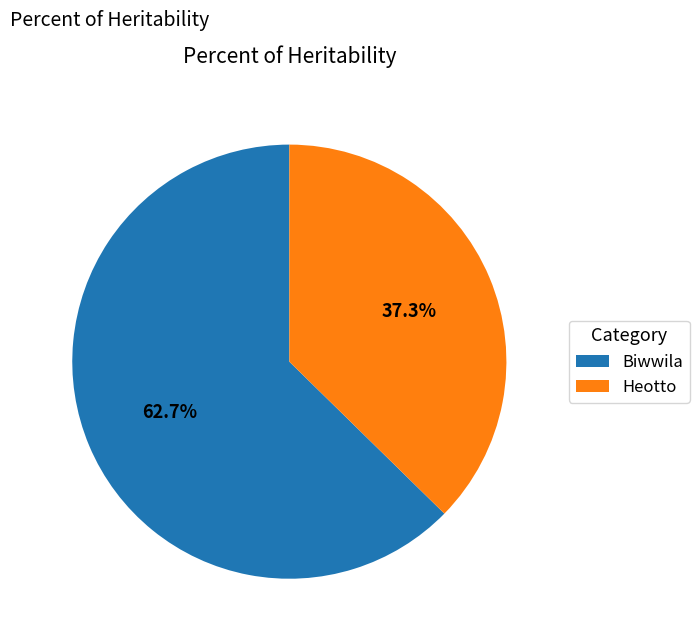

Is it true that Biwwila is 53% of the pie?

False